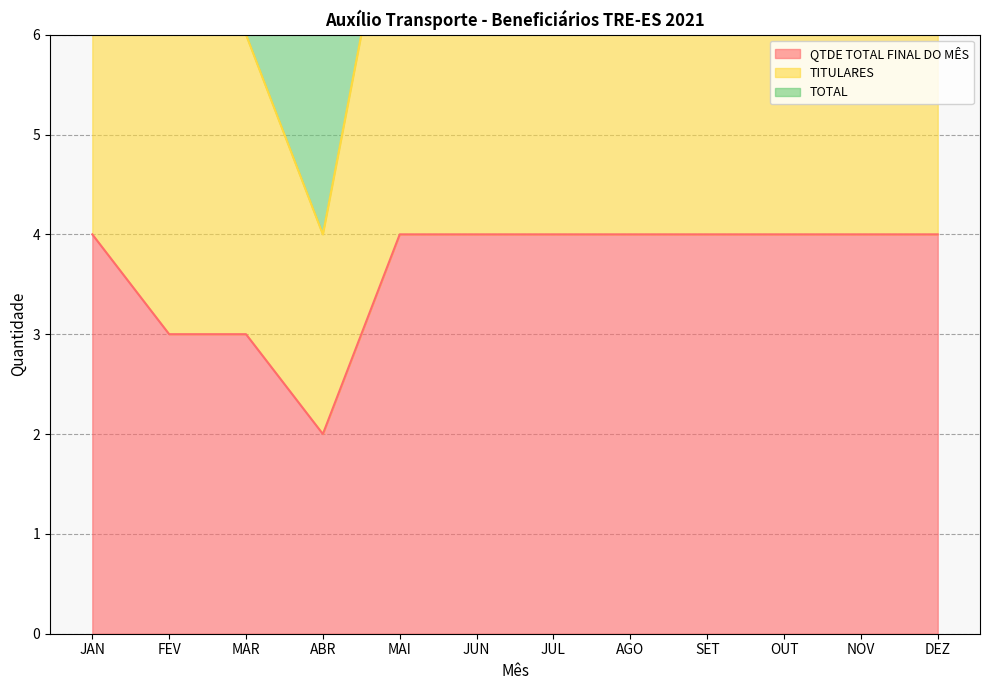

The value of TITULARES at NOV is 8. True or false?

True